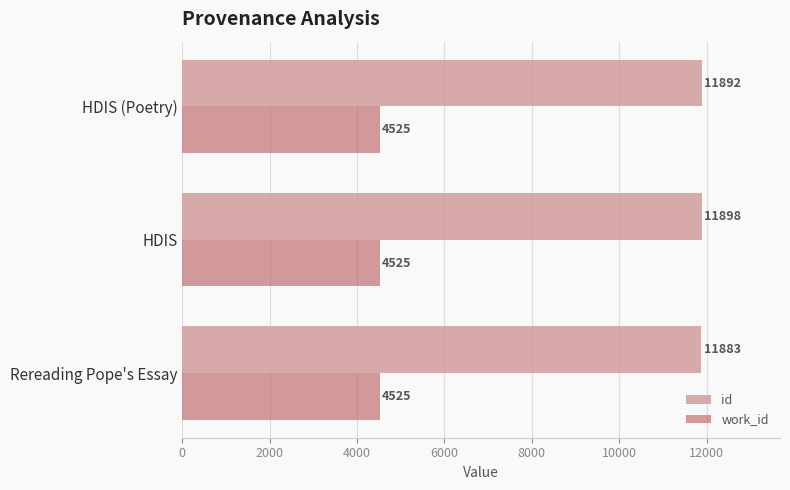

Is it true that id equals 19038 at Rereading Pope's Essay?

False